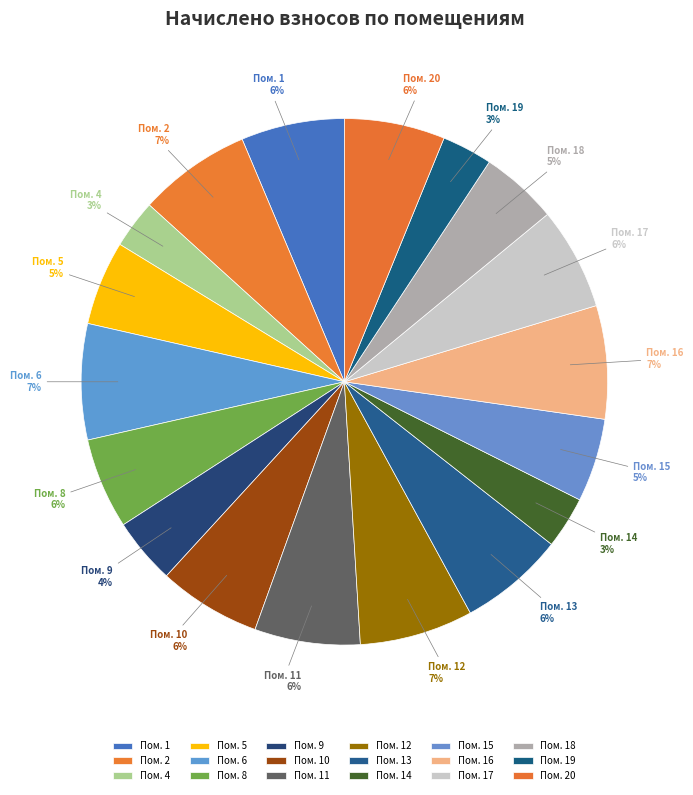

To the nearest percent, what percentage of the pie is Пом. 5?

5%